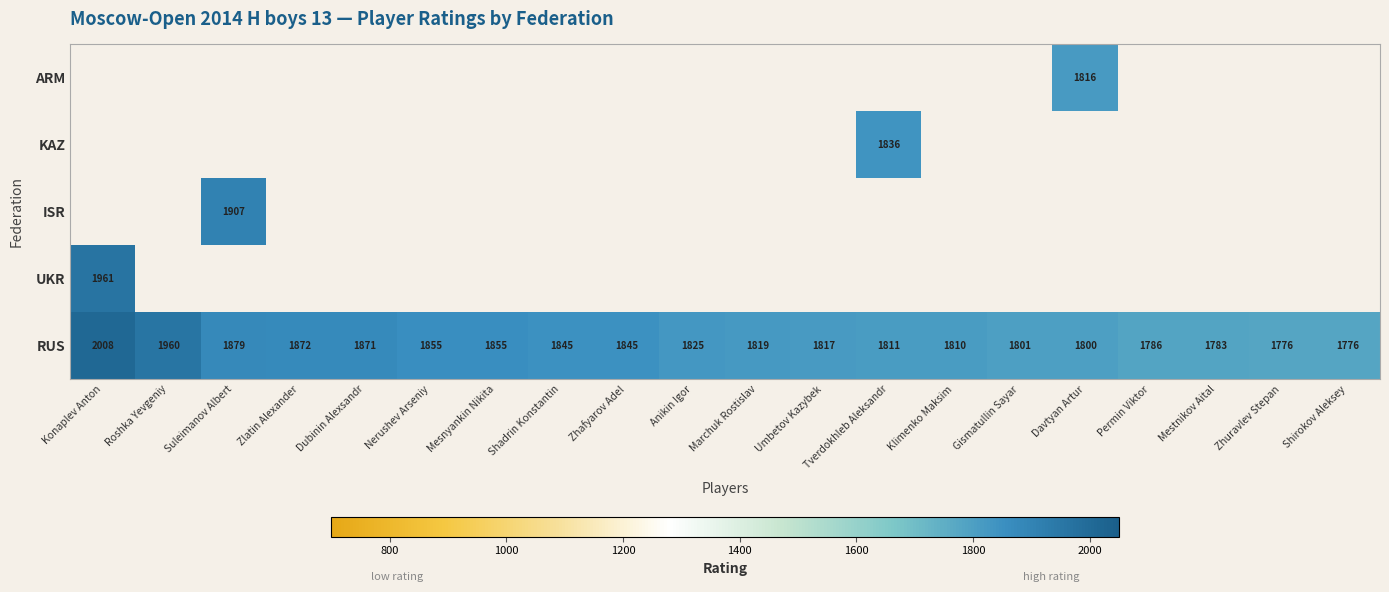

Between Tverdokhleb Aleksandr and Permin Viktor, which is larger?

Tverdokhleb Aleksandr